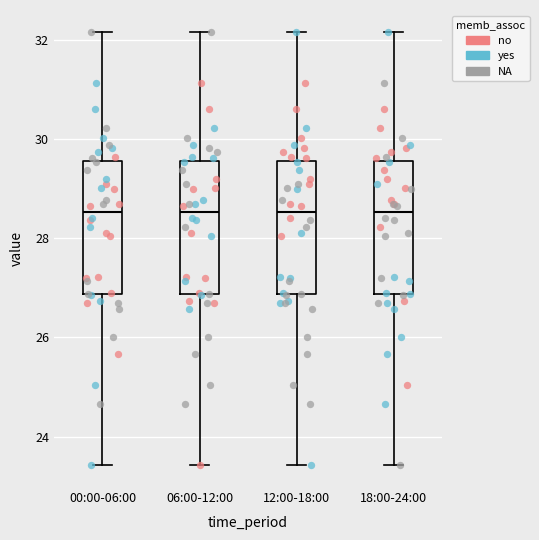

Reading left to right, read every box against the y-axis: the position of its median line, the range the box covers, and the ends of its whiskers. The values are not printed on the chart, so give them approximately, as read against the axis.

00:00-06:00: median 28.6, box 26.8 to 29.6, whiskers 23.4 to 32.2
06:00-12:00: median 28.6, box 26.8 to 29.6, whiskers 23.4 to 32.2
12:00-18:00: median 28.6, box 26.8 to 29.6, whiskers 23.4 to 32.2
18:00-24:00: median 28.6, box 26.8 to 29.6, whiskers 23.4 to 32.2